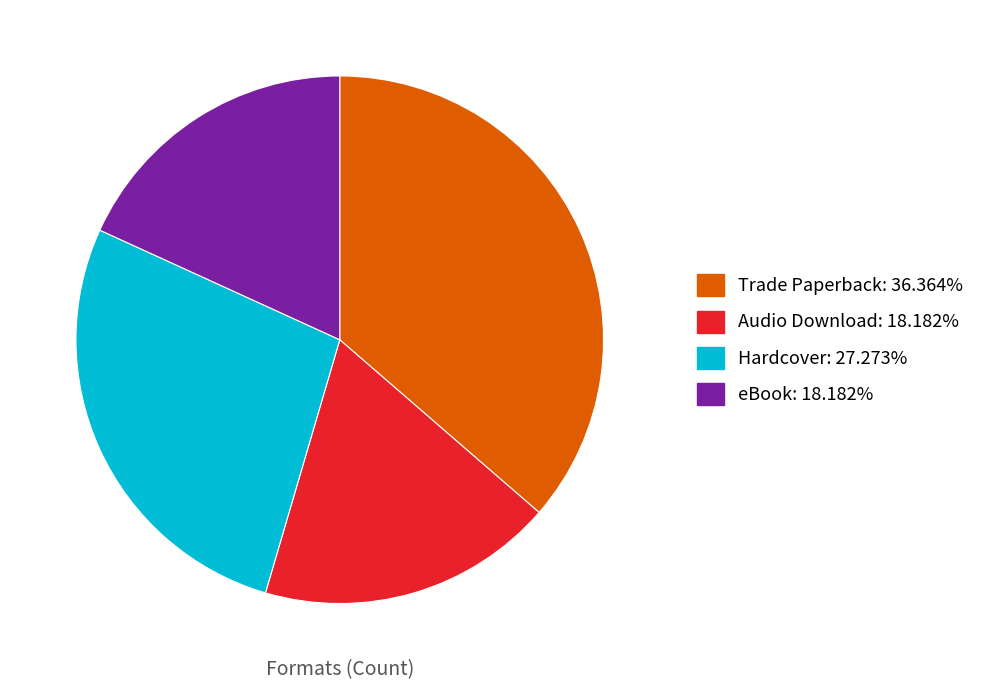

Between Trade Paperback and Audio Download, which is larger?

Trade Paperback